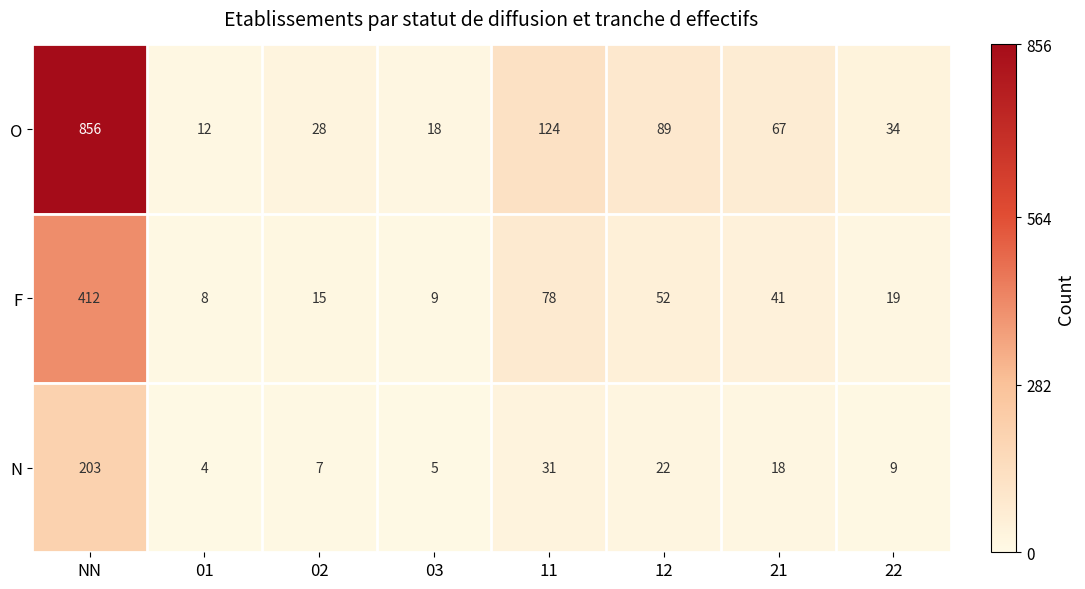

At which category does the chart reach its minimum across all series?

01